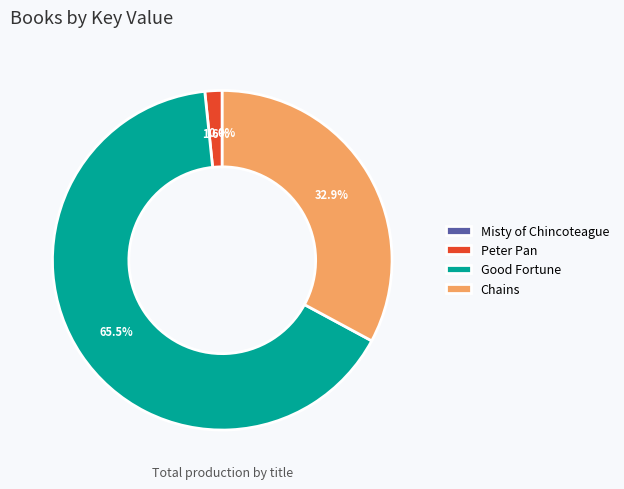

Which slice is the largest?

Good Fortune